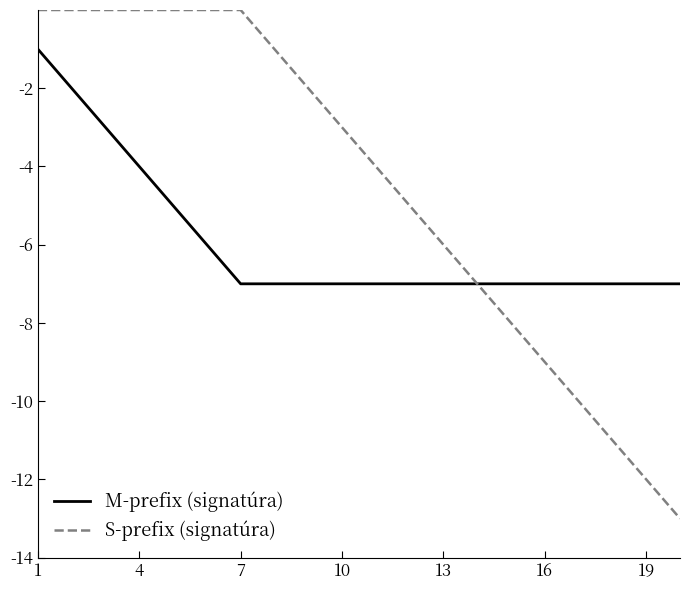

Which series has the widest spread of values?

S-prefix (signatúra)